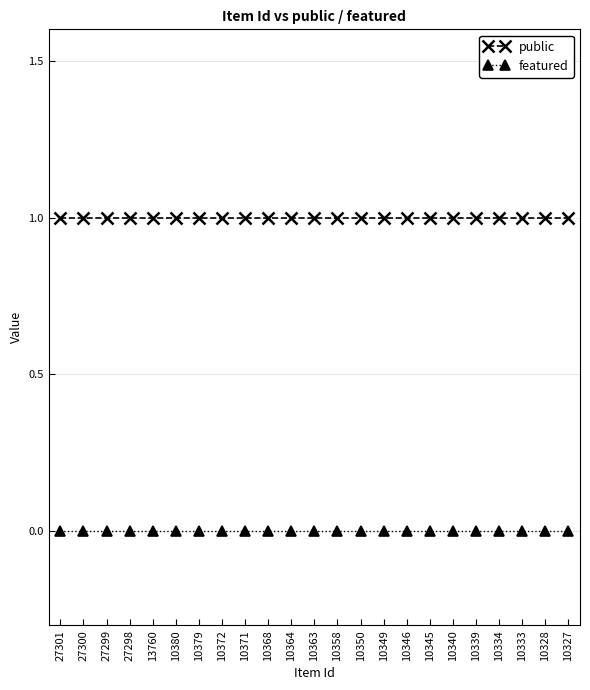

Which series has the largest total across all categories?

public